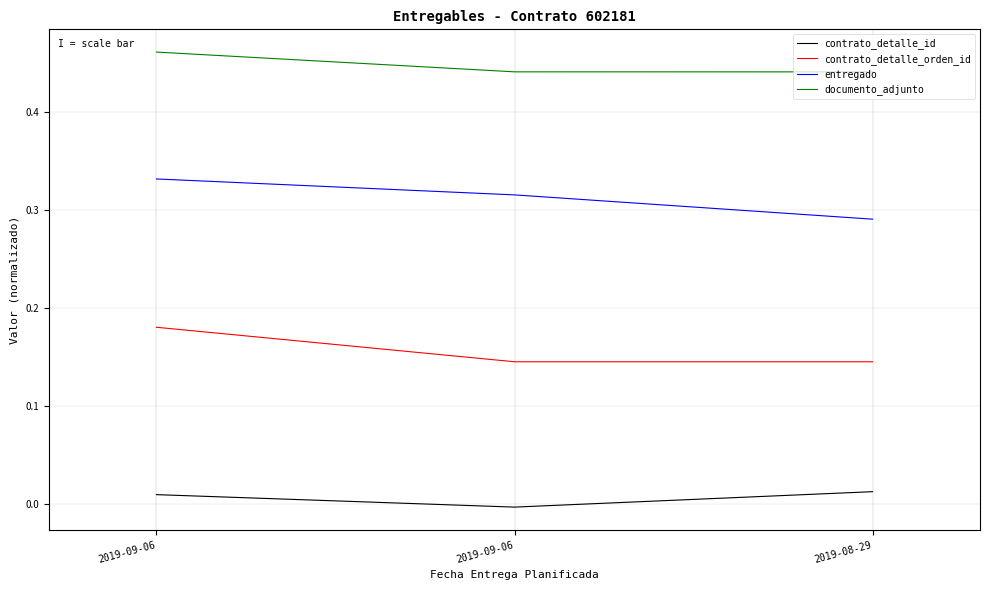

How many lines are shown in the chart?

4